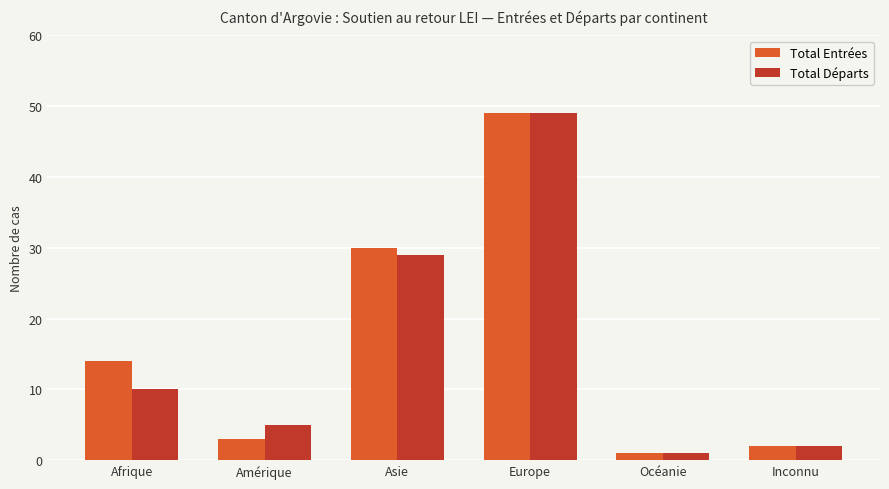

At which label is Total Départs closest to 25?

Asie